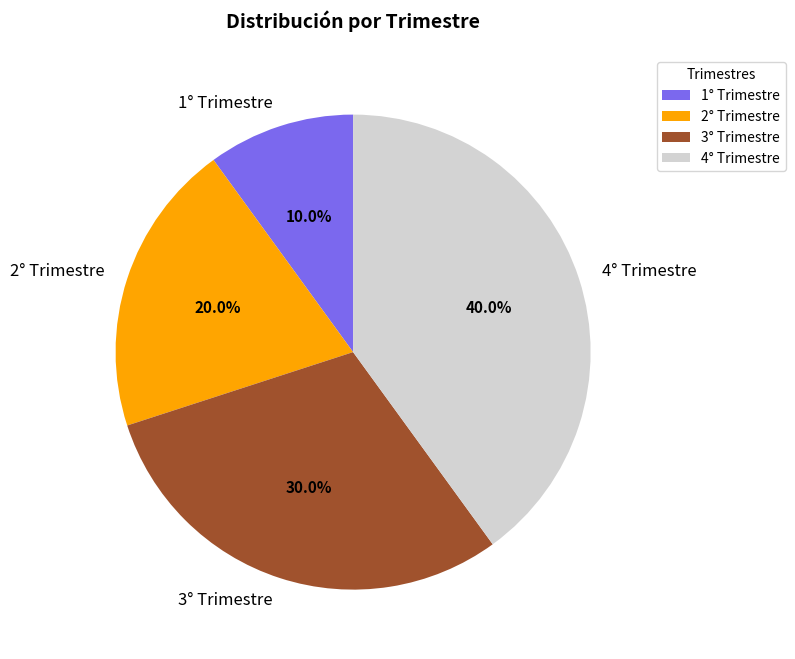

To the nearest percent, what is the difference between the 2° Trimestre and 3° Trimestre slice percentages?

10%